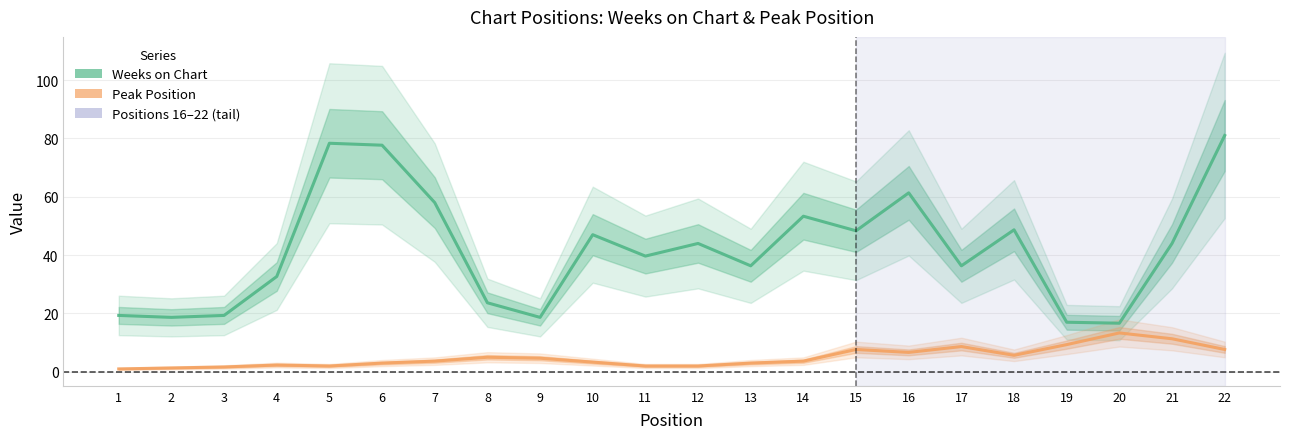

Reading right to left, extract all data points from this chart.

Weeks on Chart: 22=81.0	21=44.0	20=16.7	19=17.0	18=48.7	17=36.3	16=61.3	15=48.3	14=53.3	13=36.3	12=44.0	11=39.7	10=47.0	9=18.7	8=23.7	7=58.0	6=77.7	5=78.3	4=32.7	3=19.3	2=18.7	1=19.3
Peak Position: 22=7.7	21=11.3	20=13.3	19=9.3	18=5.7	17=8.7	16=6.7	15=7.7	14=3.7	13=3.0	12=2.0	11=2.0	10=3.3	9=4.7	8=5.0	7=3.7	6=3.0	5=2.0	4=2.3	3=1.7	2=1.3	1=1.0